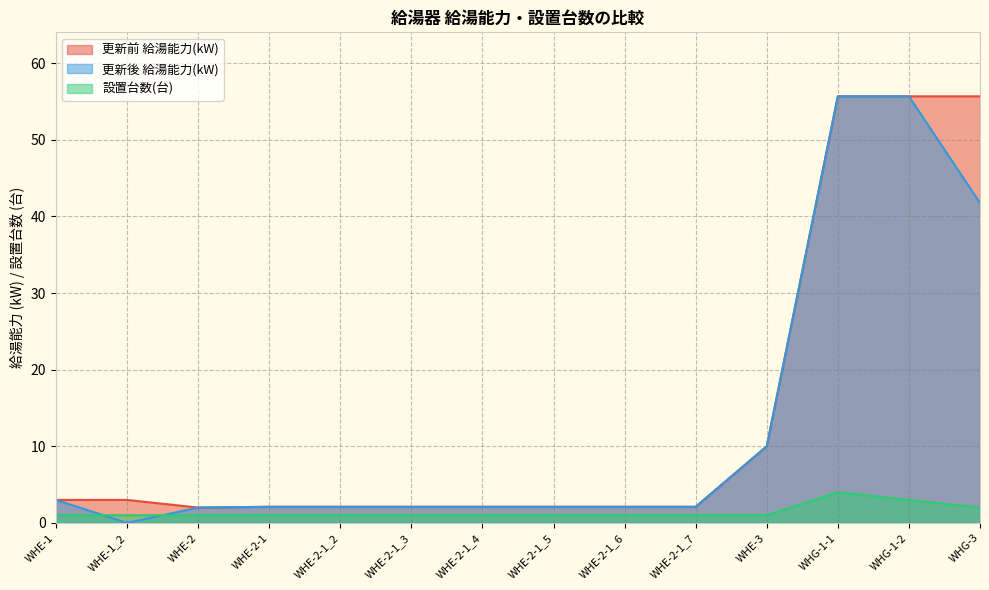

What is the label of the 4th point from the right?

WHE-3